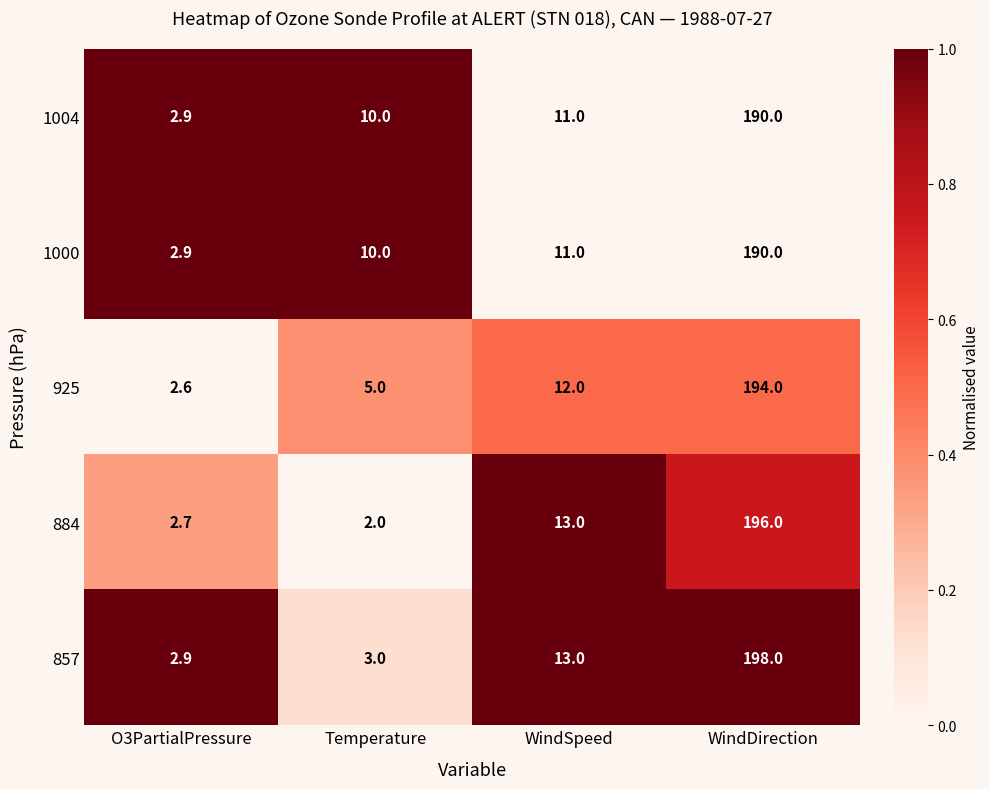

True or false: 1000 has a value of 1.0 at Temperature.

True